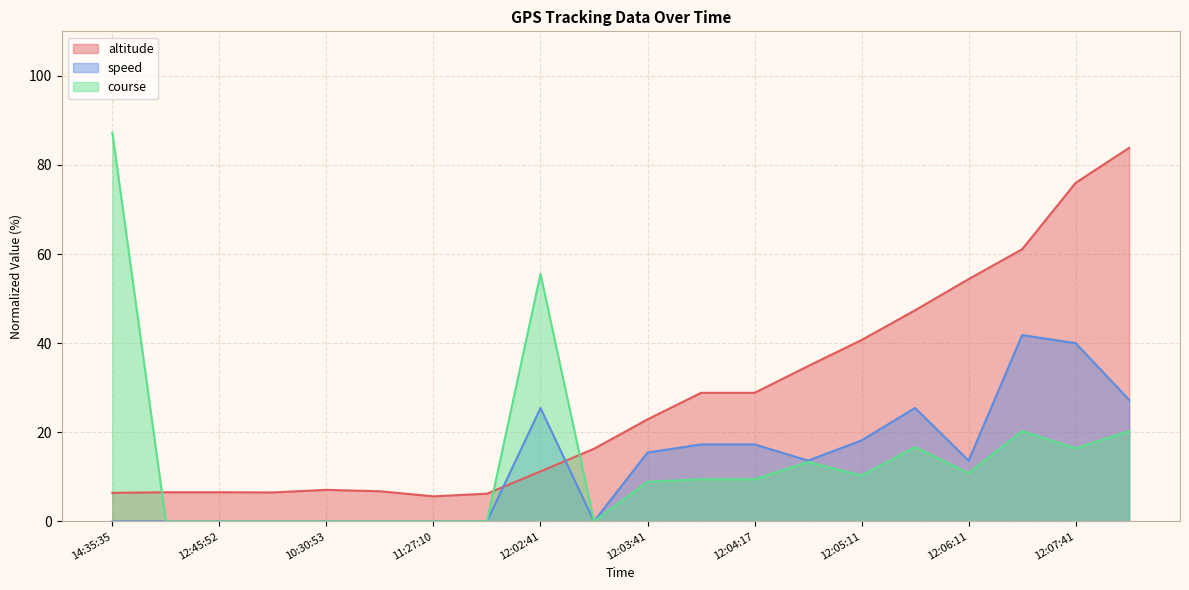

Is it true that course equals 0.0 at 14:36:05?

True